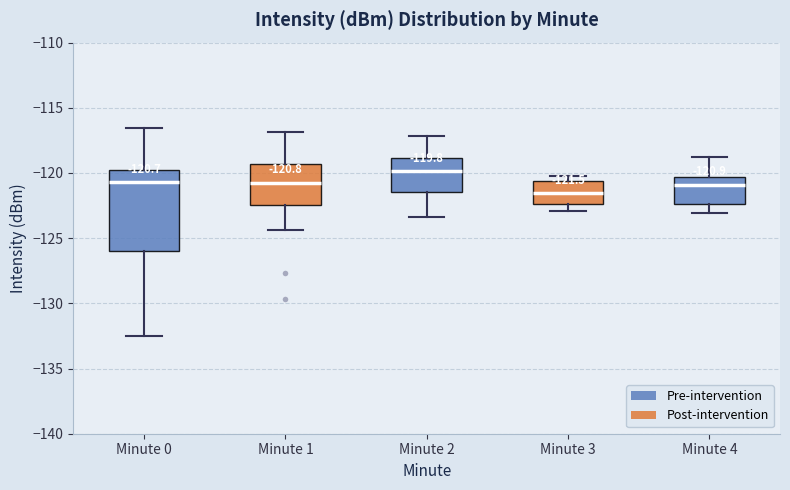

Which box is the tallest, from its lower edge to its upper edge?

Minute 0